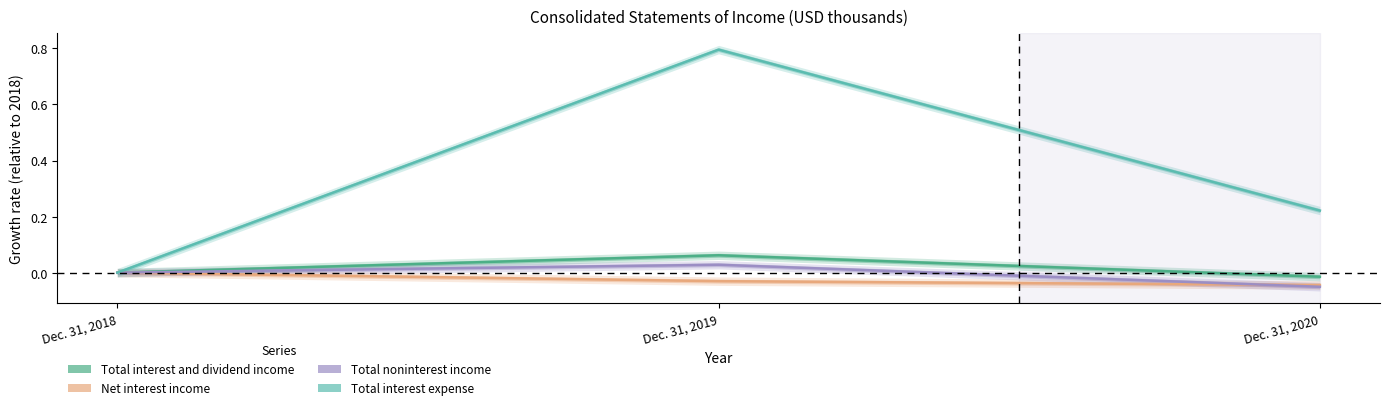

The value of Total interest expense at Dec. 31, 2018 is -0.3. True or false?

False